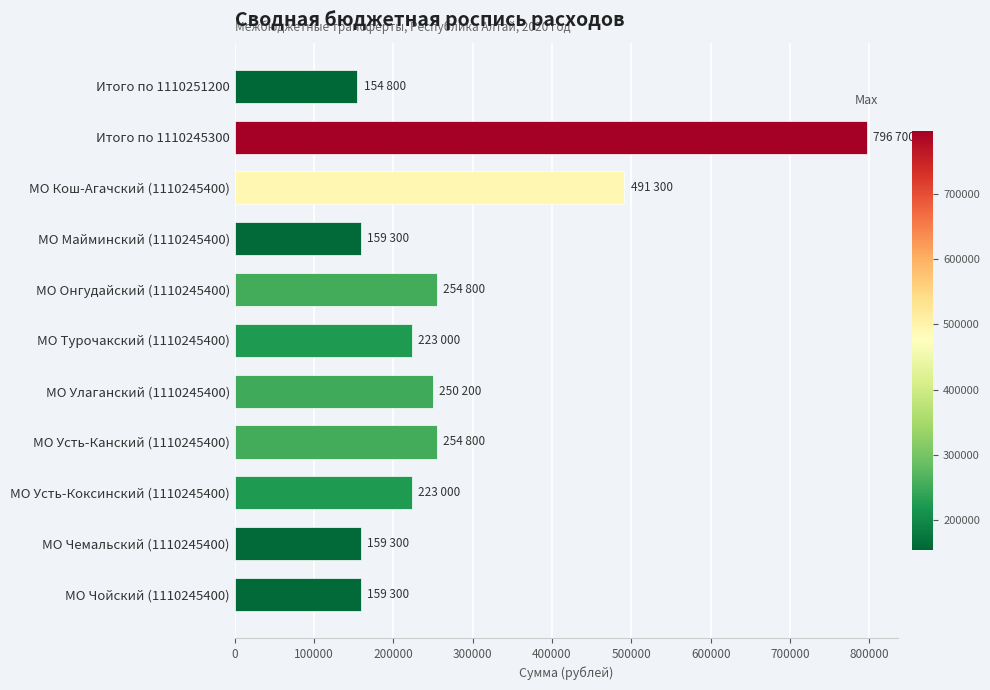

What is the sum of all values?

3126500